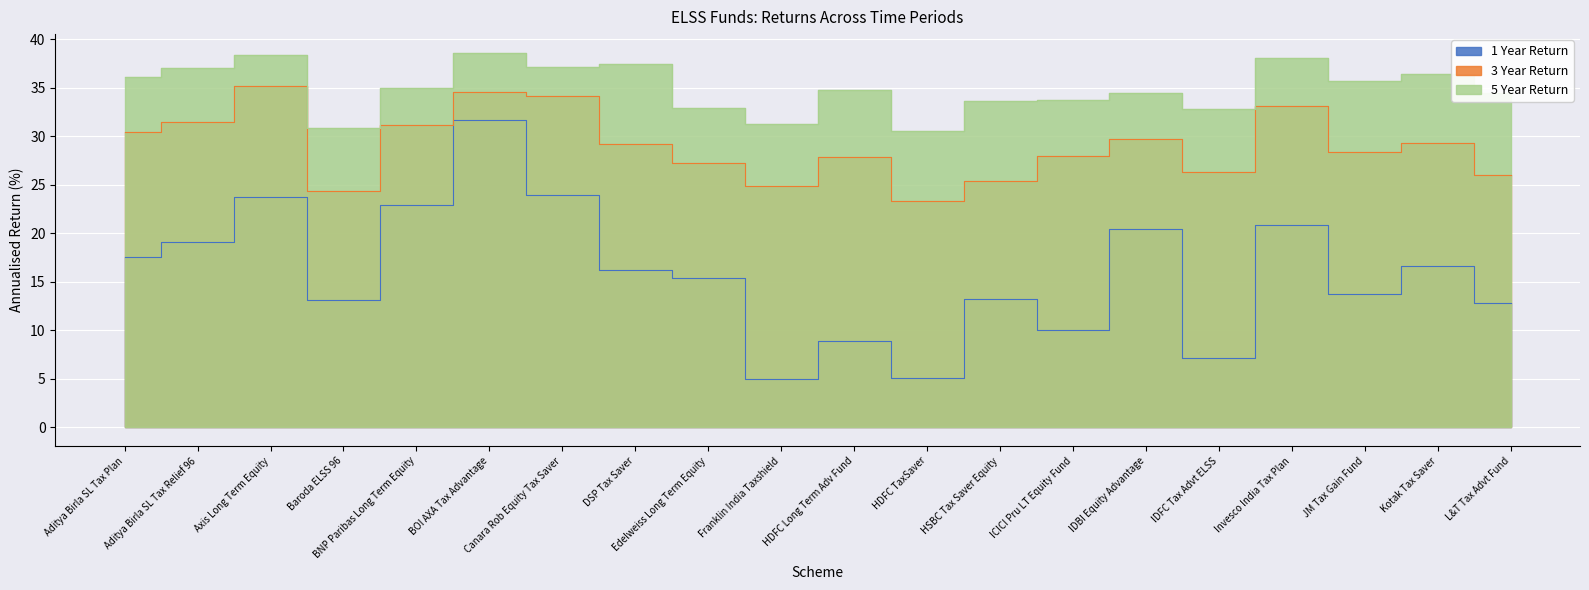

The value of 3 Year Return at Aditya Birla SL Tax Plan is 52.4. True or false?

False